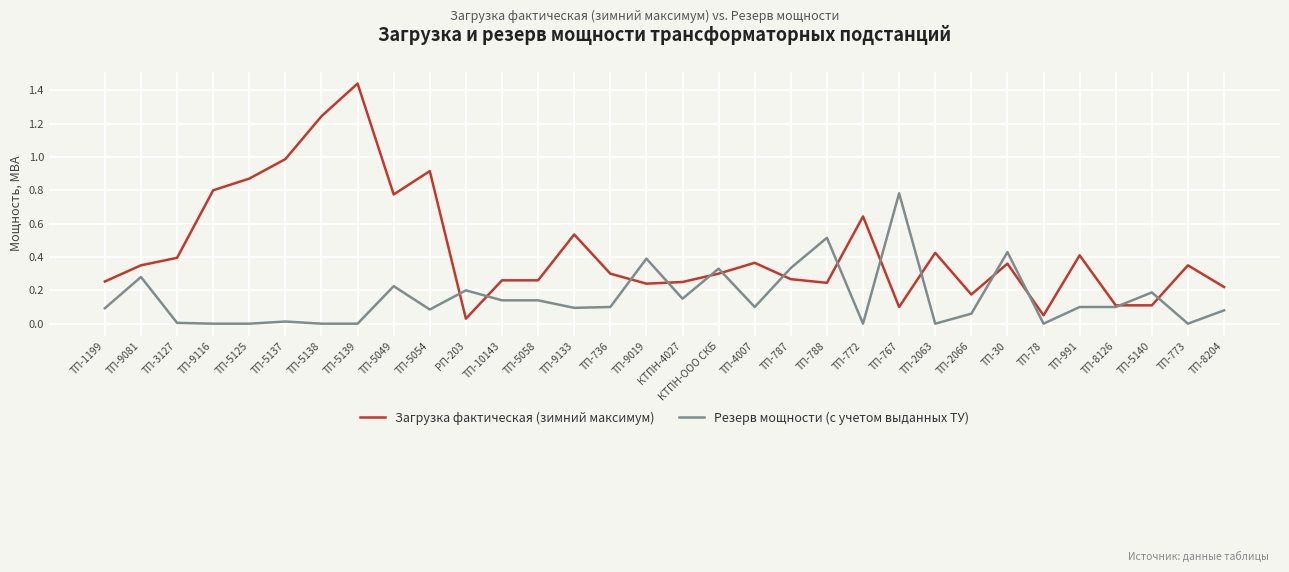

Which series has the widest spread of values?

Загрузка фактическая (зимний максимум)